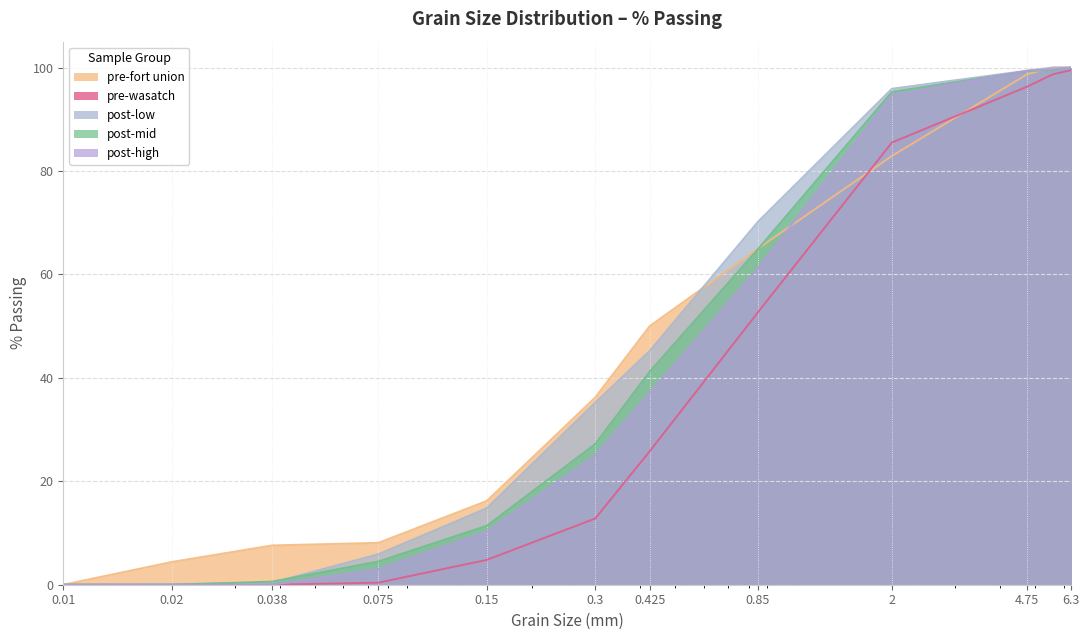

What value does the post-low series have at 0.3?

35.2